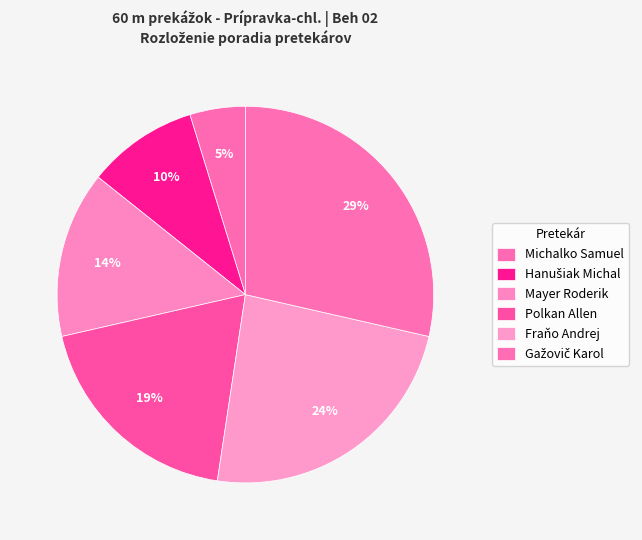

How many slices are in this pie chart?

6